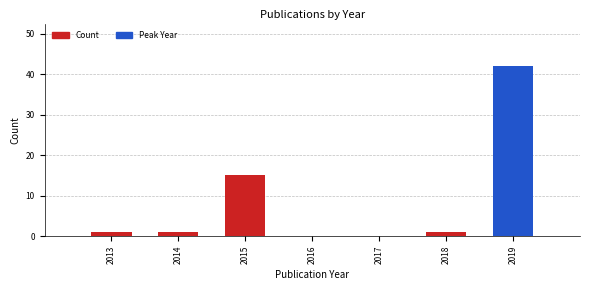

Reading left to right, extract all data points from this chart.

2013=1	2014=1	2015=15	2016=0	2017=0	2018=1	2019=42